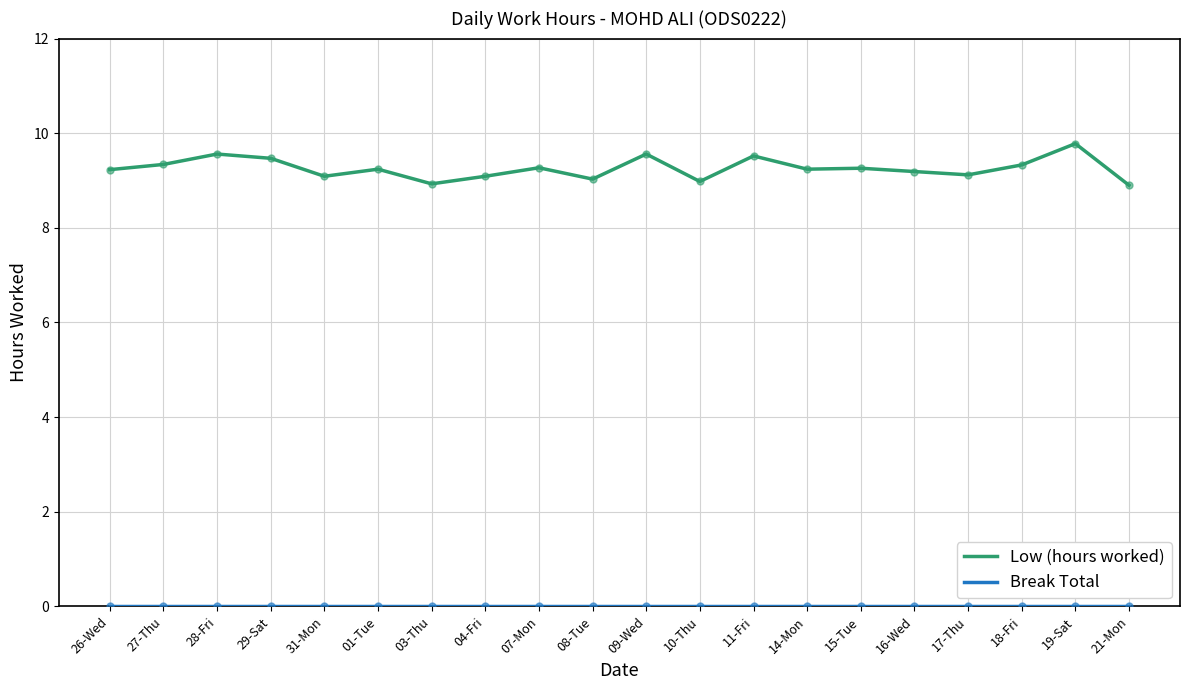

What is the difference between the highest and lowest values at 10-Thu?

9.0